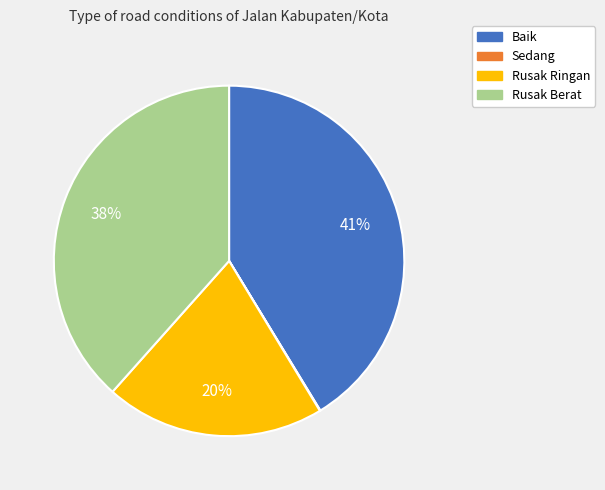

To the nearest percent, what is the combined percentage of Rusak Berat and Rusak Ringan?

59%